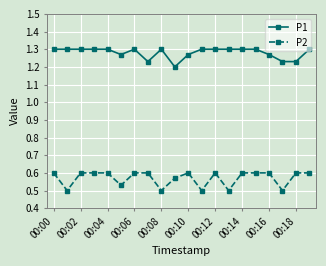

Count the P1 values in the range 1 to 2.

20